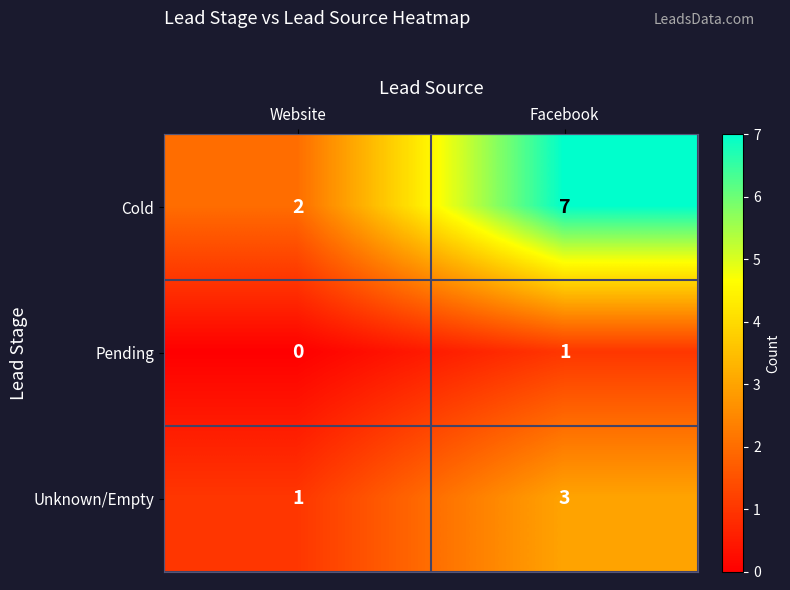

Reading left to right, what are all the values shown in this chart?

Cold: Website=2	Facebook=7
Pending: Website=0	Facebook=1
Unknown/Empty: Website=1	Facebook=3